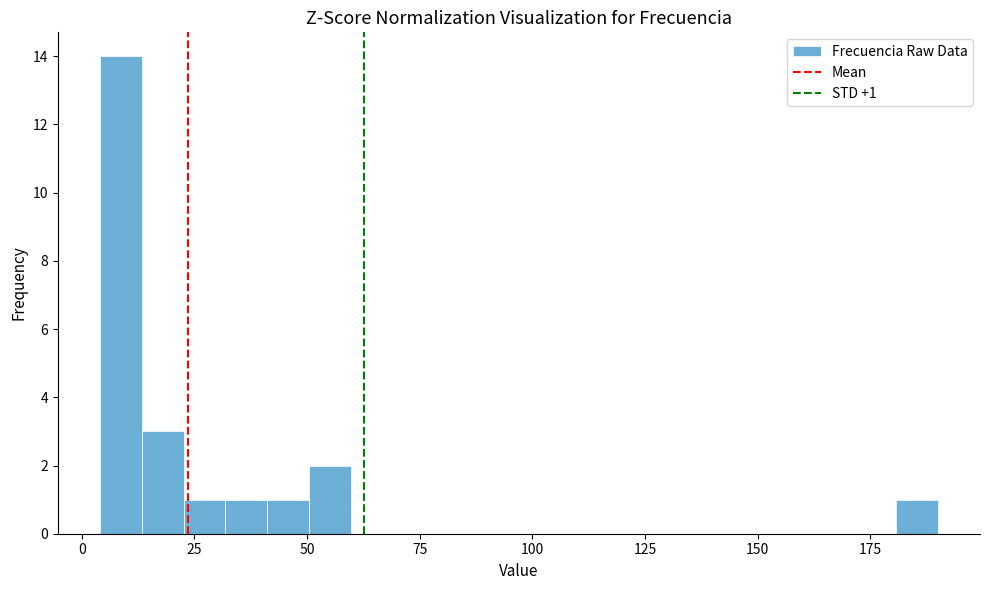

Around what value on the x-axis is the tallest bar? Give the approximate position of its centre, as read against the axis.

10